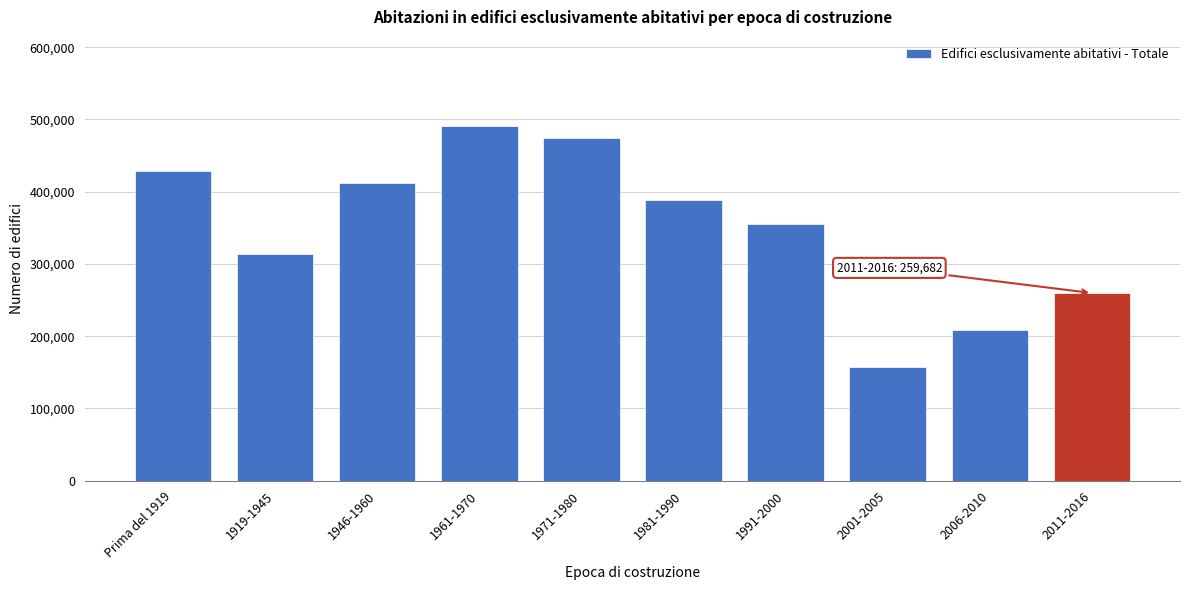

Reading left to right, list all the values displayed in this chart.

Prima del 1919=428495	1919-1945=313763	1946-1960=411554	1961-1970=491457	1971-1980=474176	1981-1990=388081	1991-2000=355151	2001-2005=157778	2006-2010=207865	2011-2016=259682